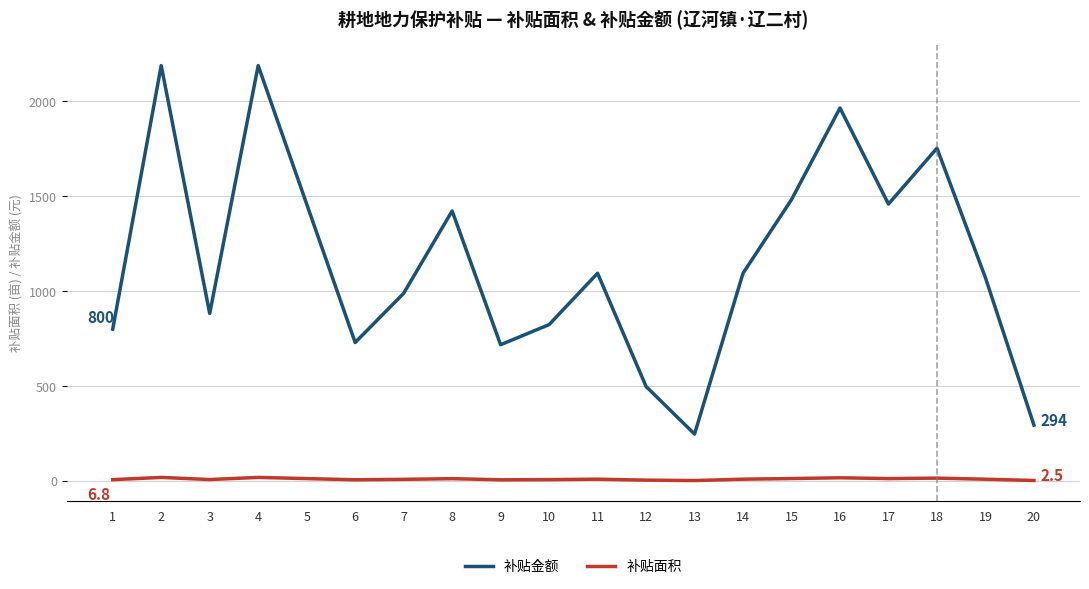

Where does the 补贴面积 series first go above 9?

2